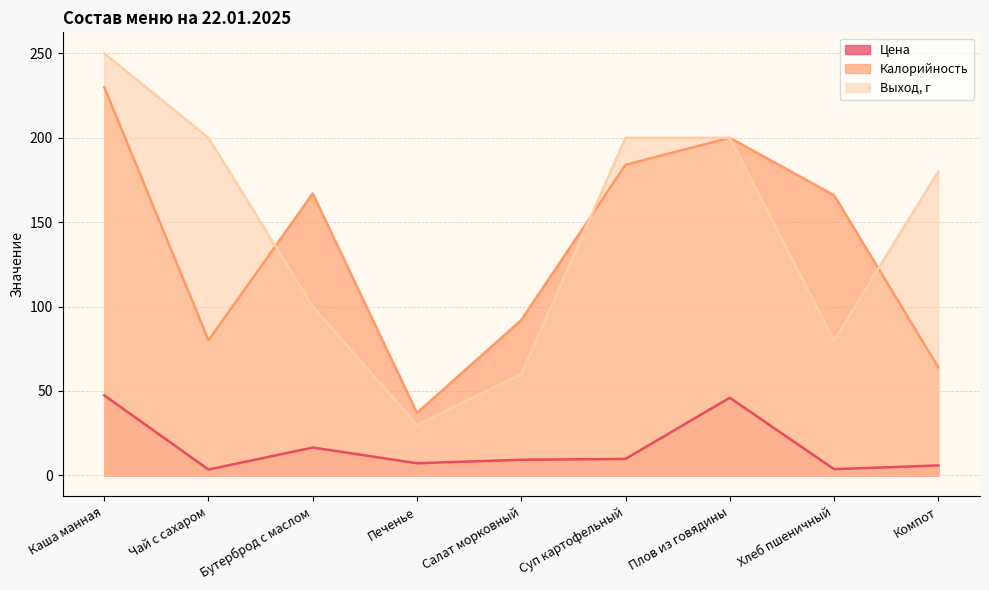

Rank the categories by Калорийность value from highest to lowest.

Каша манная, Плов из говядины, Суп картофельный, Бутерброд с маслом, Хлеб пшеничный, Салат морковный, Чай с сахаром, Компот, Печенье